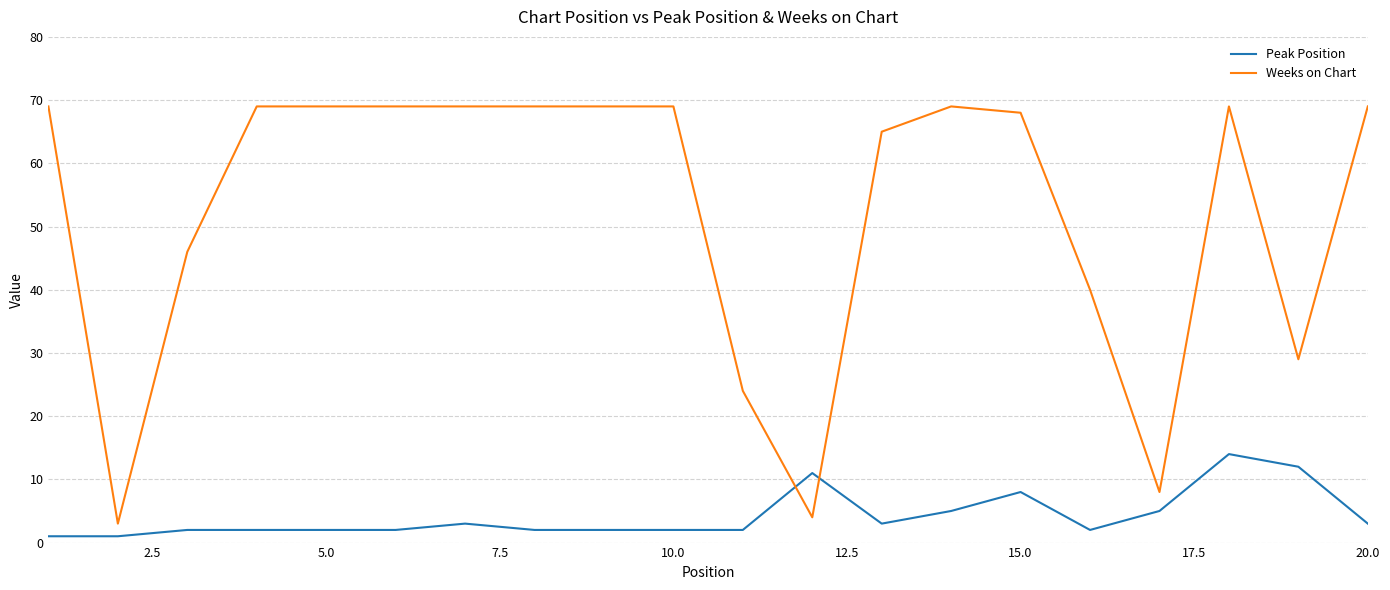

True or false: Peak Position and Weeks on Chart cross at least once.

True